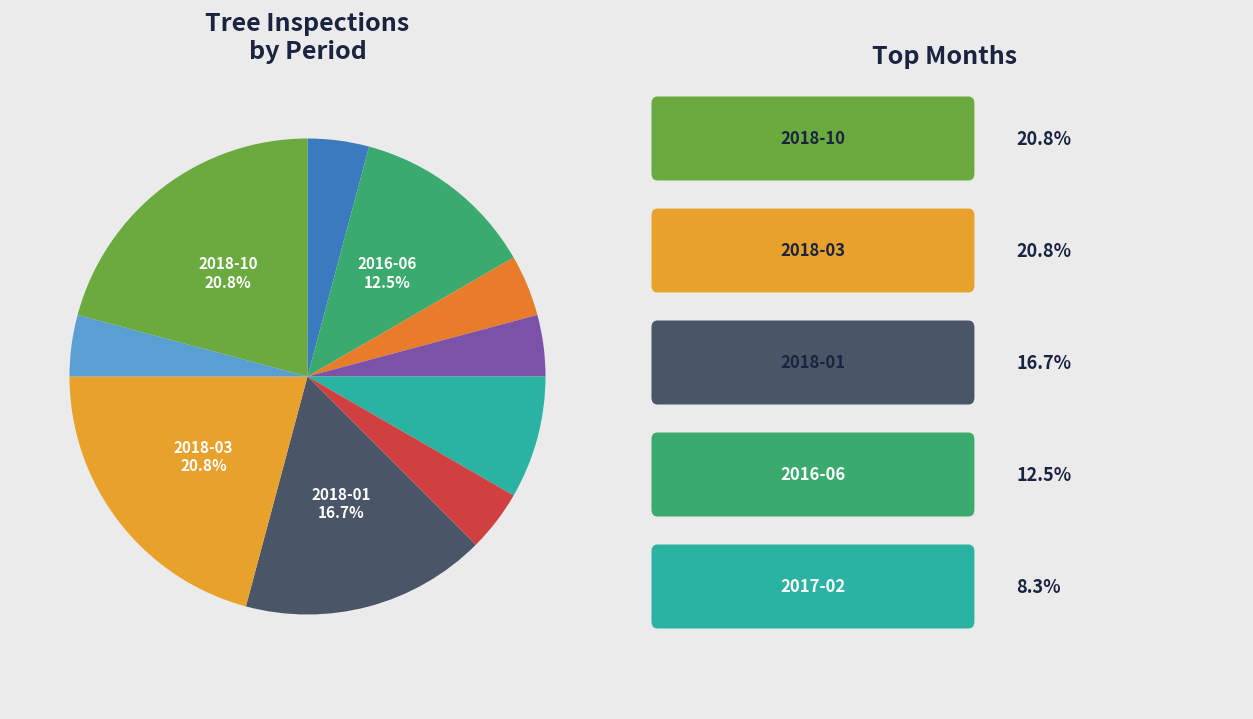

How many slices are in this pie chart?

10